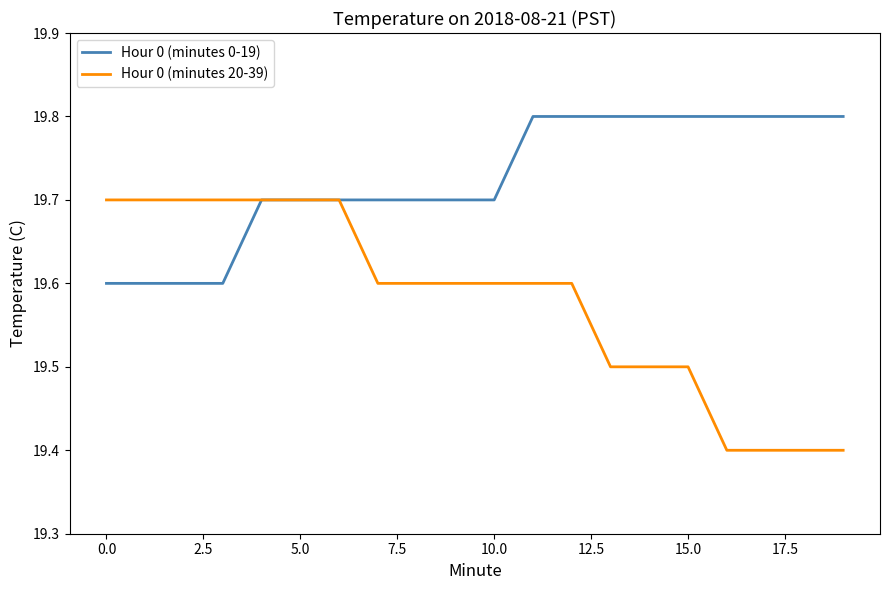

What is the smallest value displayed?

19.4